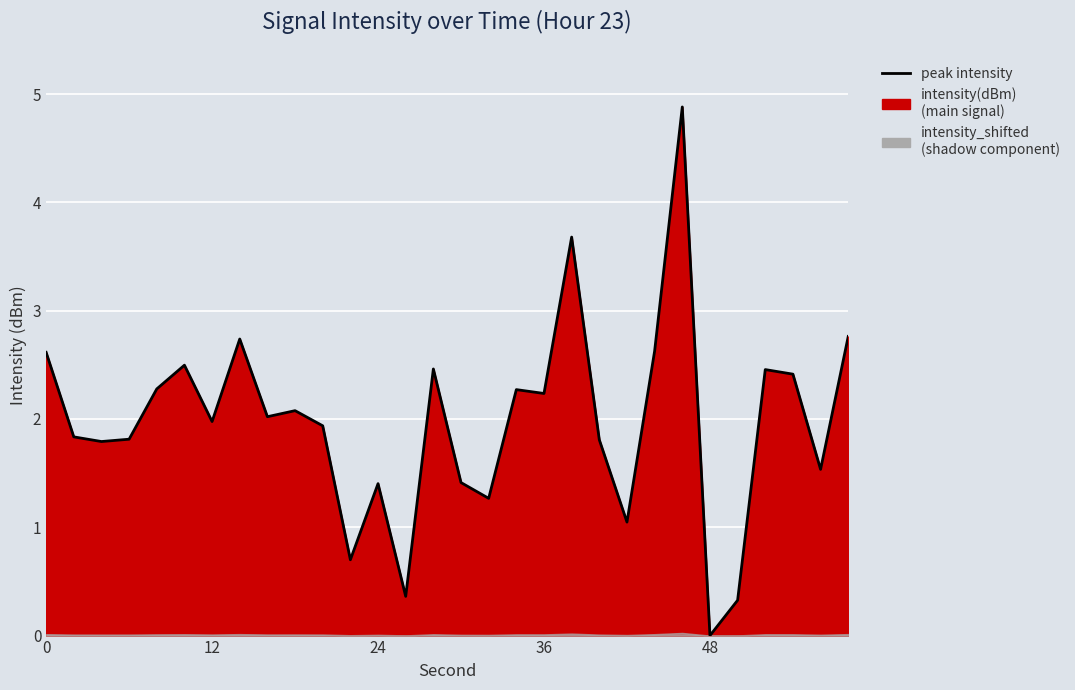

How many interior local valleys (lower than both neighbors) does the data have?

10